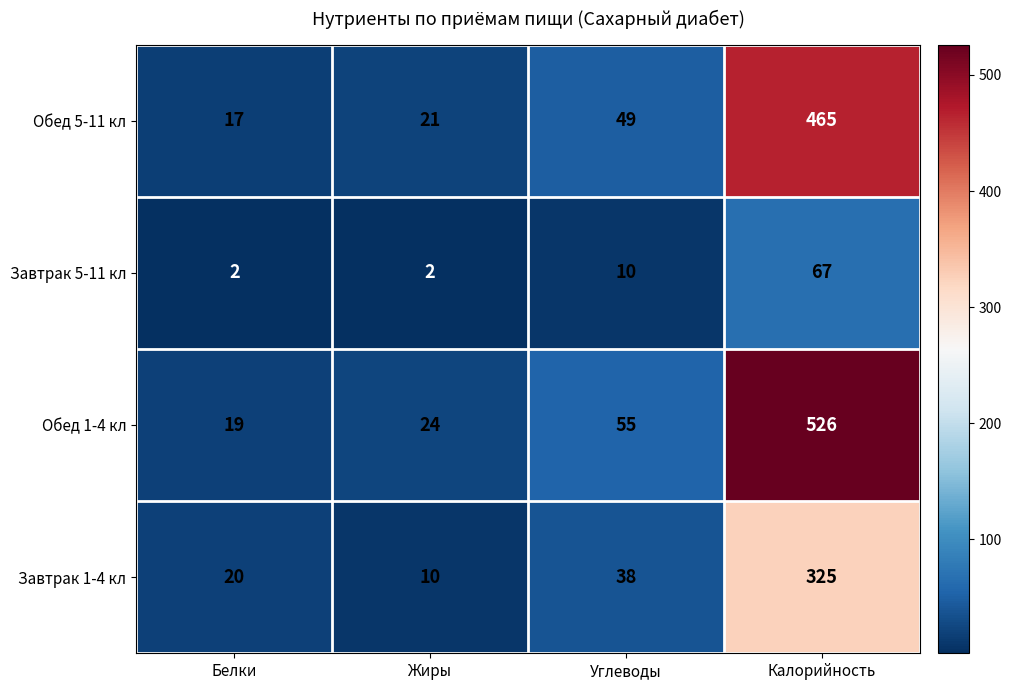

The Обед 1-4 кл series shows 15 at Жиры. True or false?

False